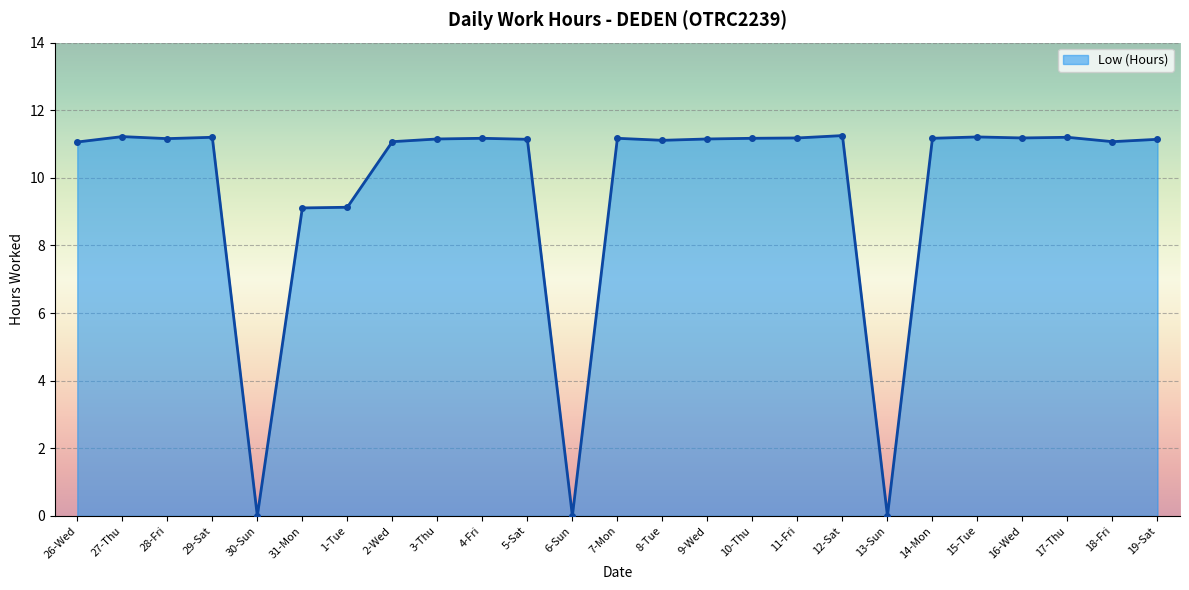

Is it true that the value at 18-Fri is 5.2?

False